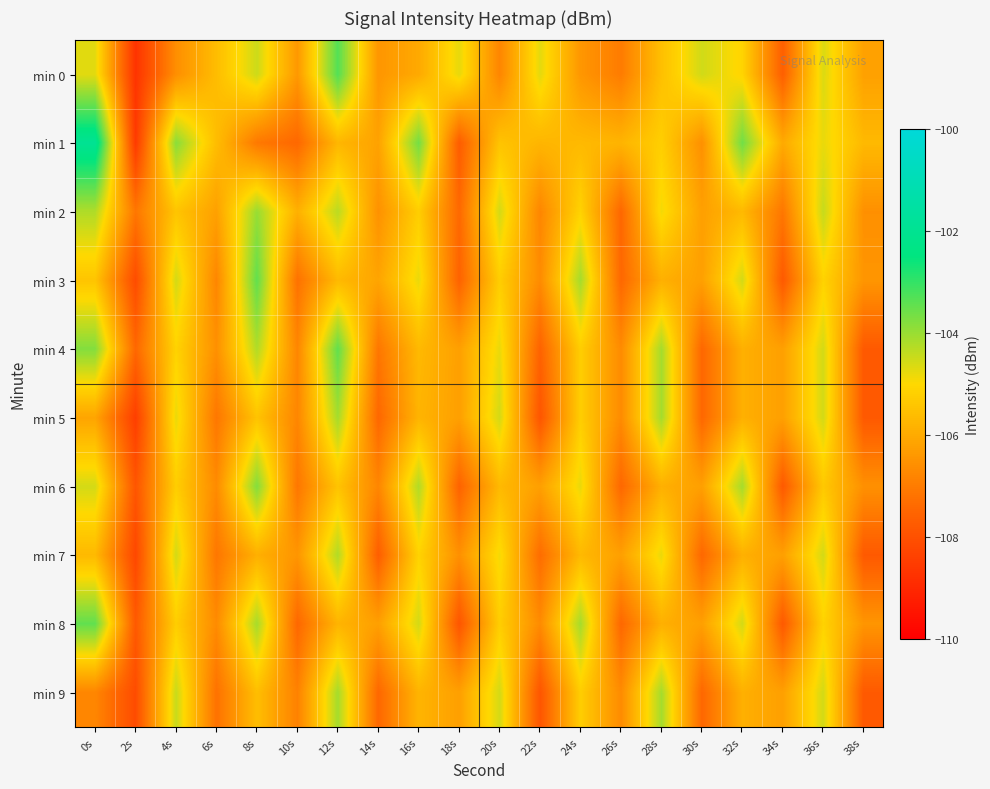

What is the smallest value displayed?

-108.7